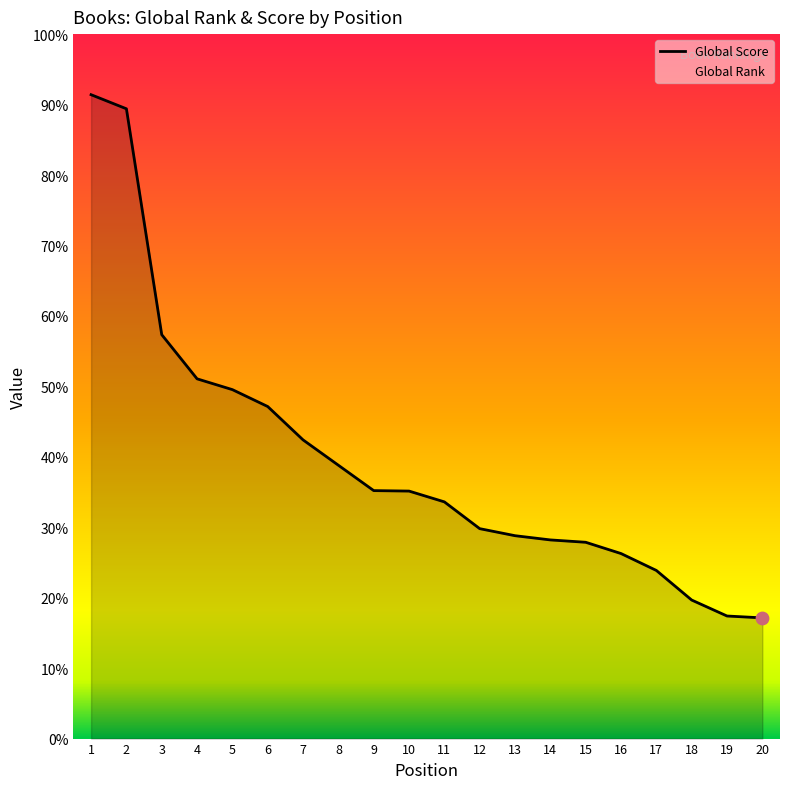

Which series reaches the minimum Y coordinate?

Global Rank